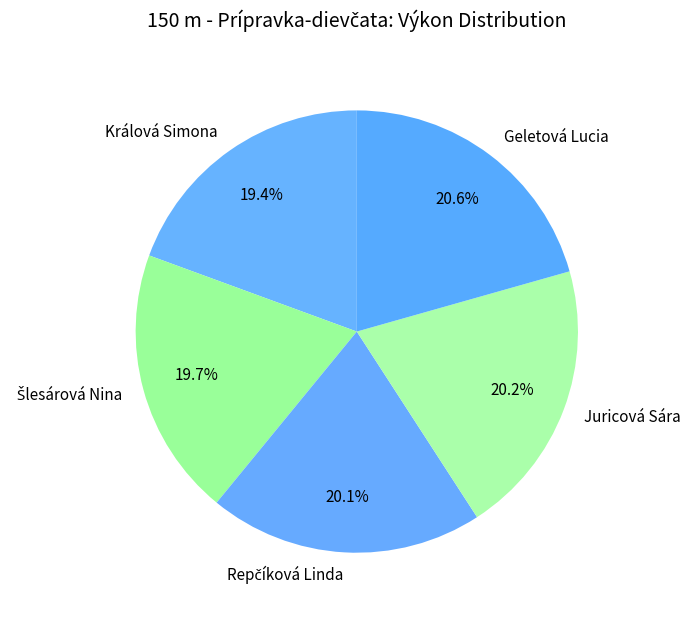

What is the total percentage of Králová Simona and Geletová Lucia?

40.0%